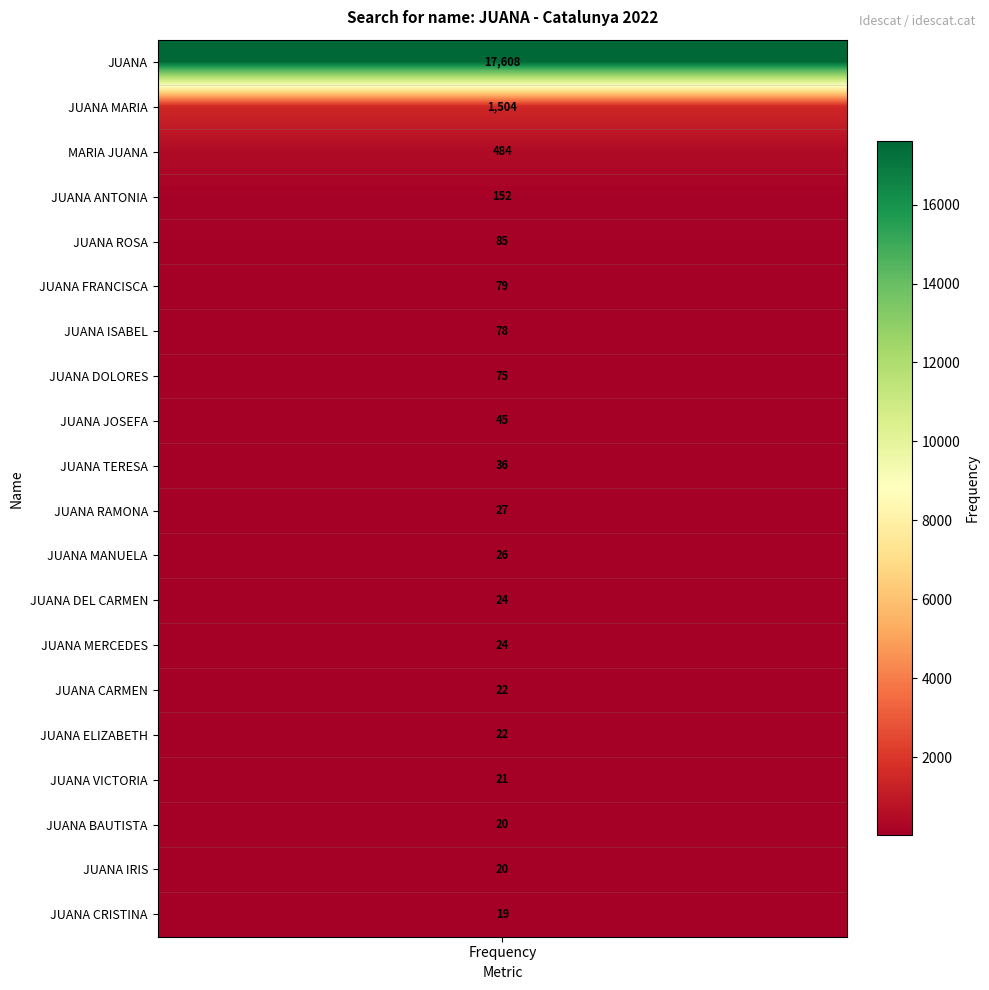

What is the sum of all values?

20371